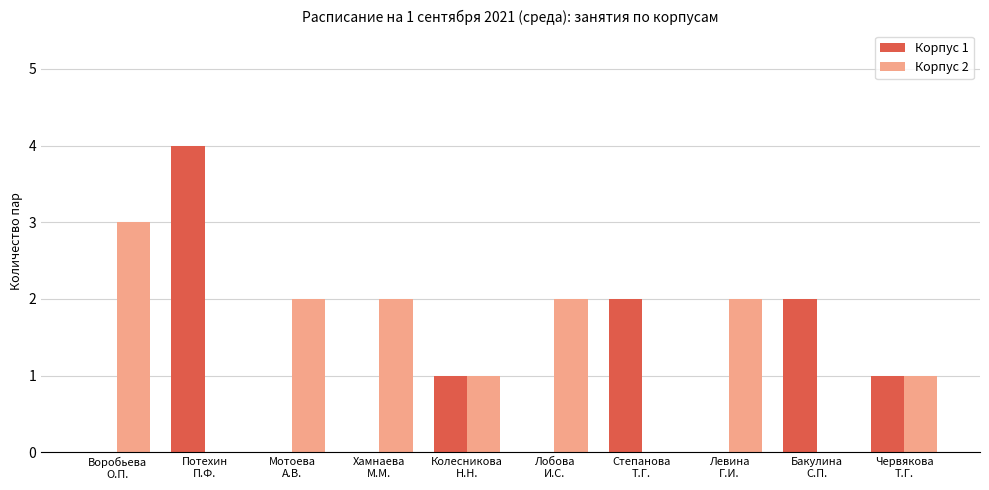

What is the highest value of the Корпус 1 series?

4